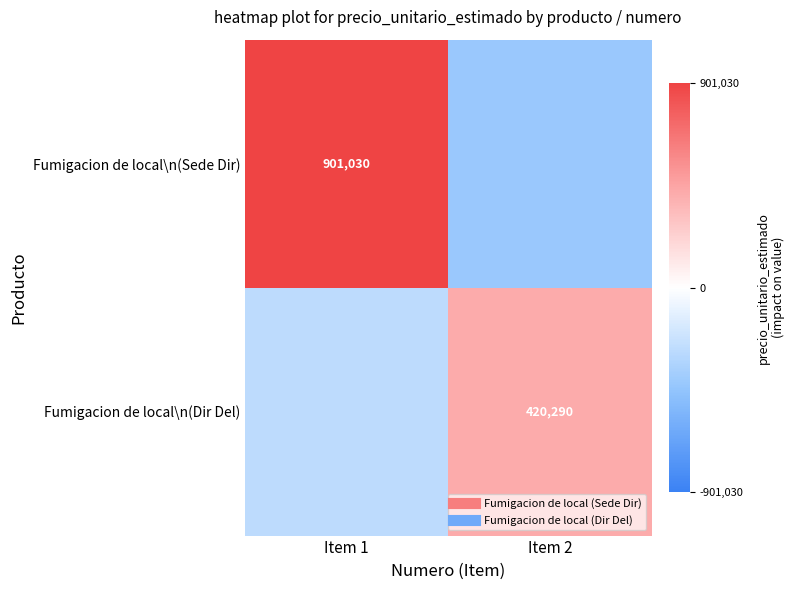

What is the smallest value displayed?

-420290